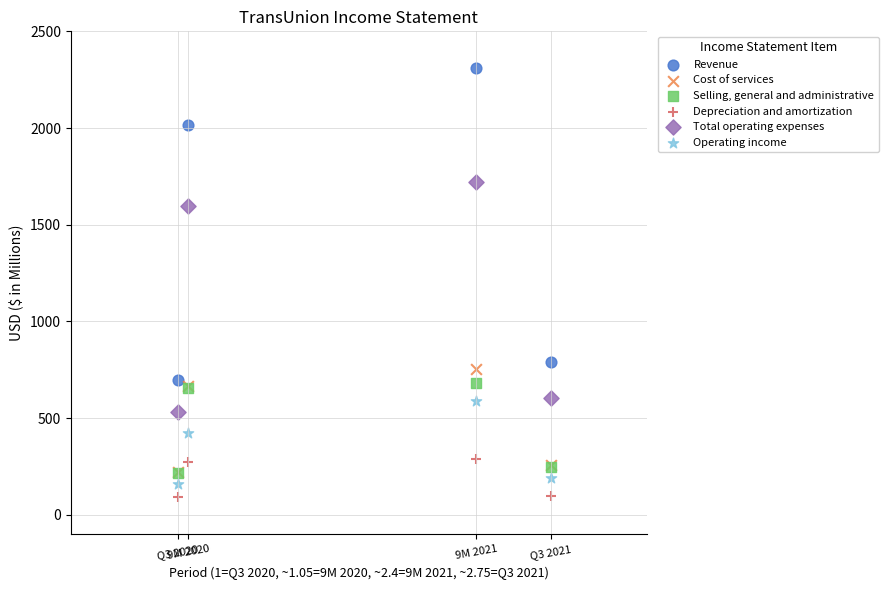

What are all the series names shown in the legend?

Revenue, Cost of services, Selling, general and administrative, Depreciation and amortization, Total operating expenses, Operating income